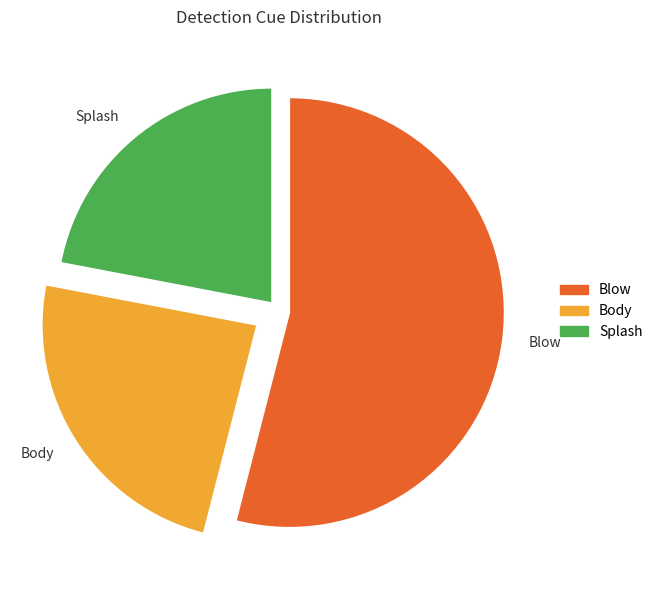

Between Body and Splash, which is larger?

Body